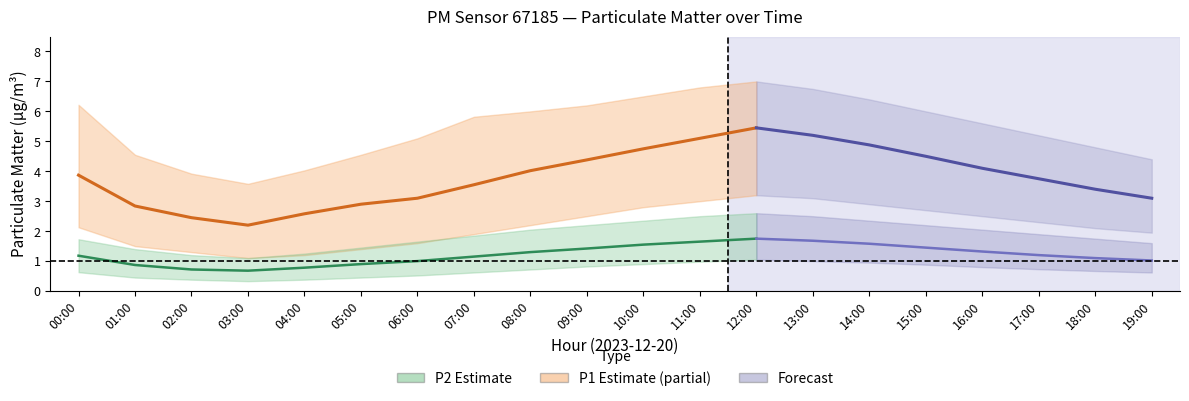

What position from the right is 11:00?

9